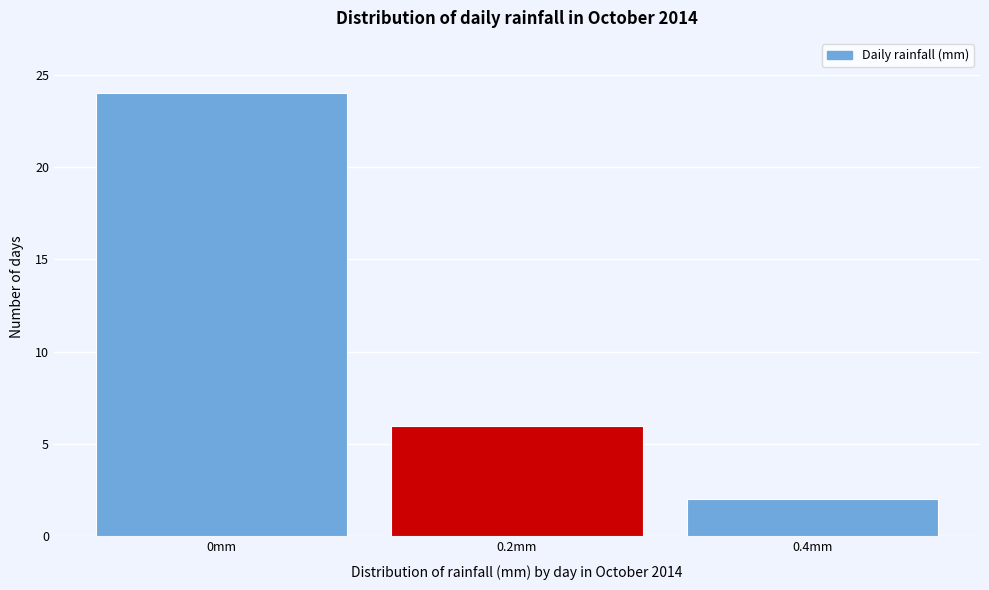

Which range on the x-axis has the tallest bar?

-0.1 to 0.1